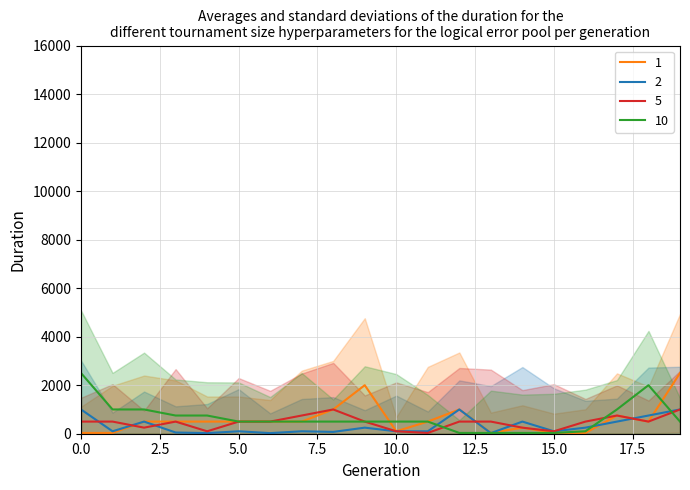

True or false: 2 has more than 2 interior local peaks.

True